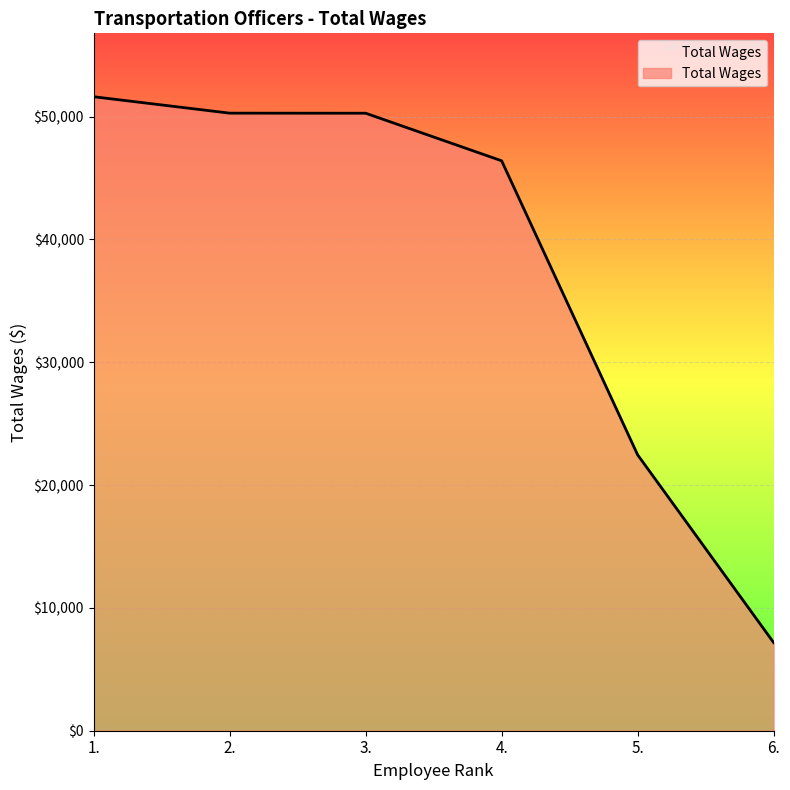

What is the greatest value displayed?

51622